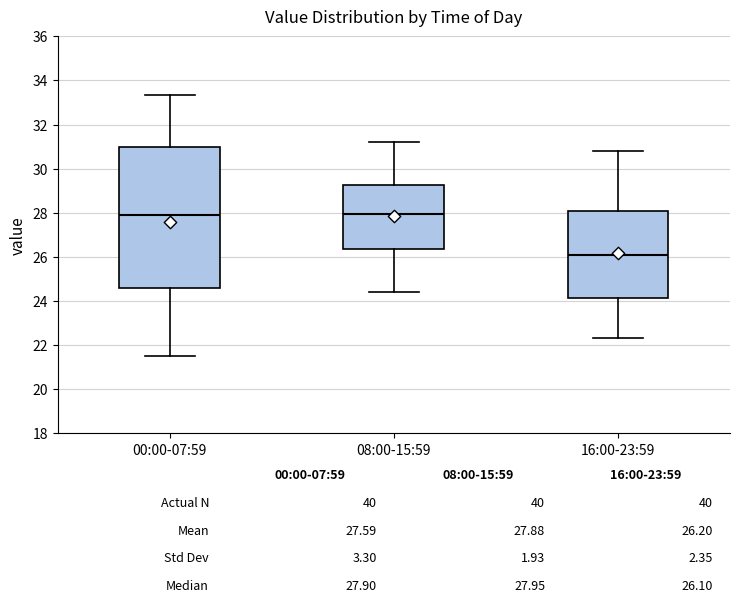

Which box is the tallest, from its lower edge to its upper edge?

00:00-07:59